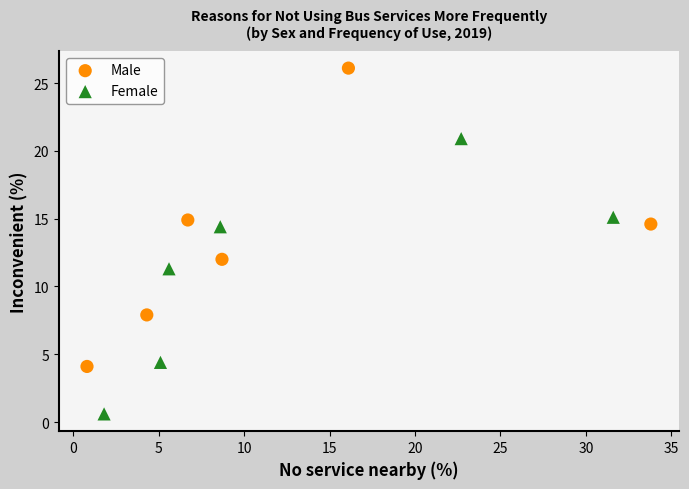

Which series reaches the maximum Y coordinate?

Male